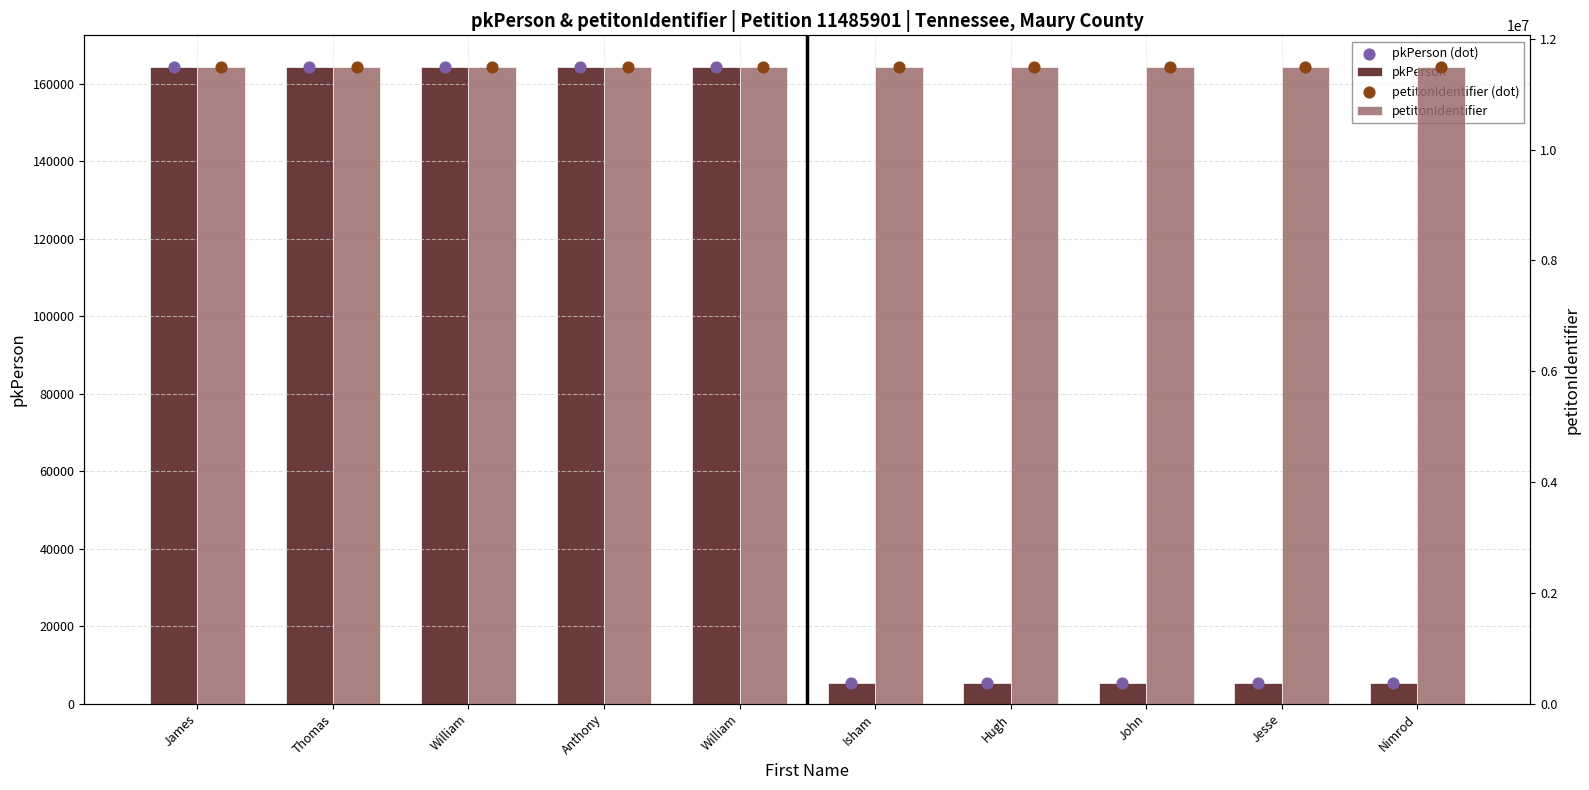

At which category is the sum across all series the highest?

William